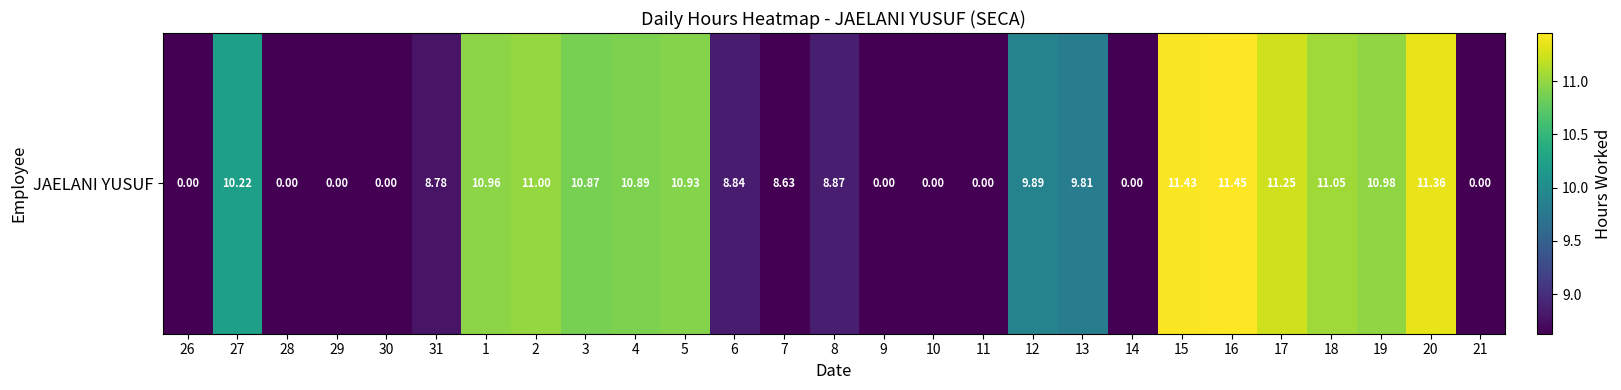

Which label corresponds to the largest value in the chart?

16